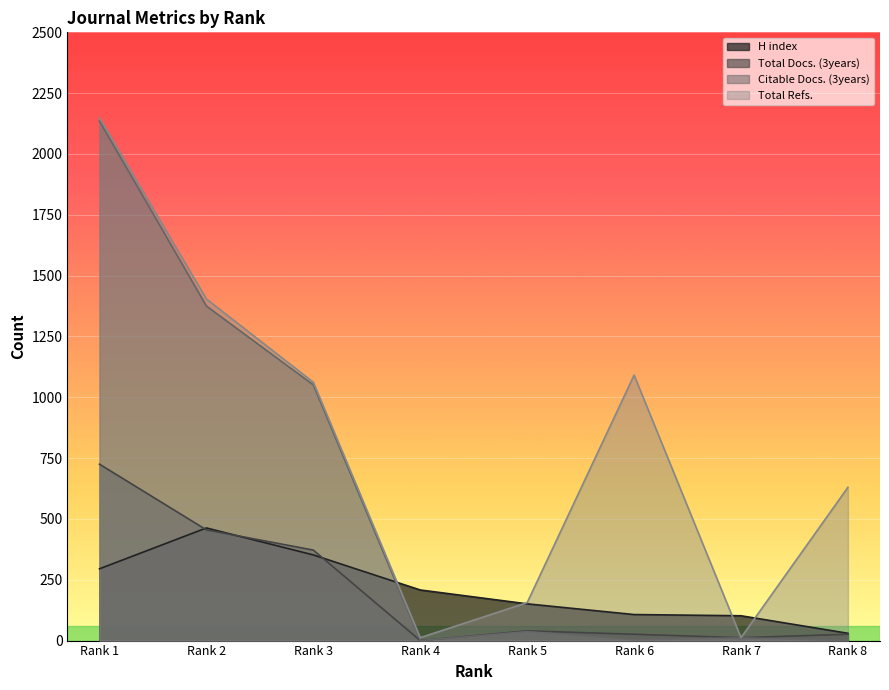

True or false: Total Refs. and Citable Docs. (3years) cross at least once.

False